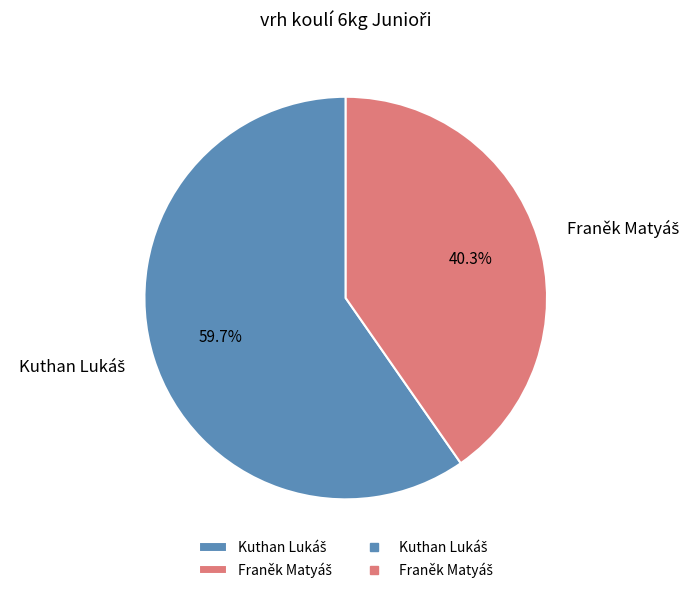

Does any single category account for the majority?

Yes